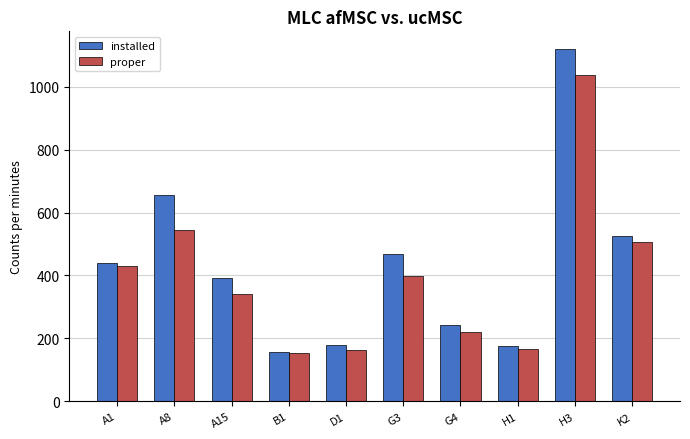

Is it true that installed equals 33 at B1?

False